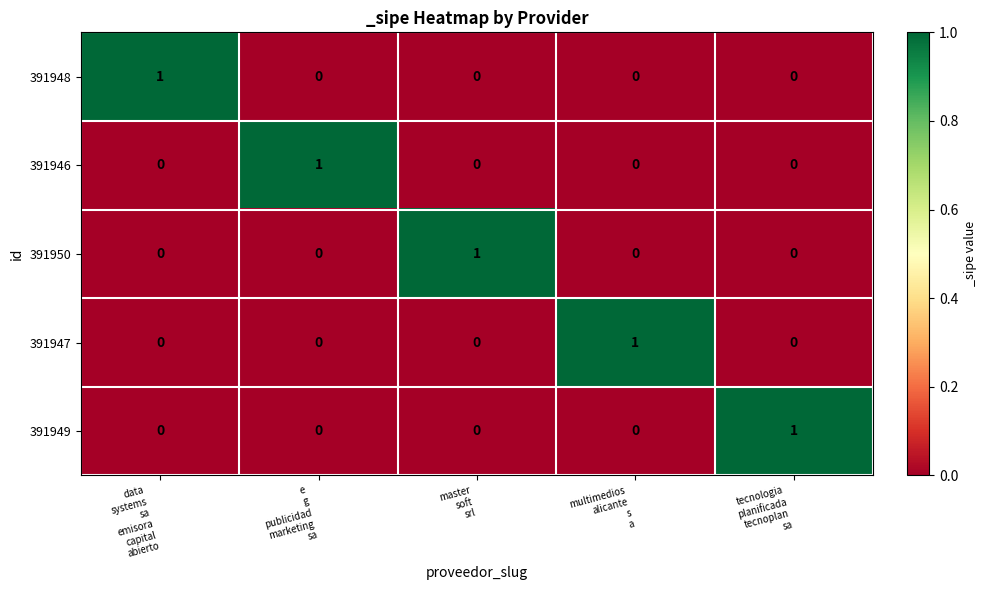

How many 391947 values are between 0 and 1?

5